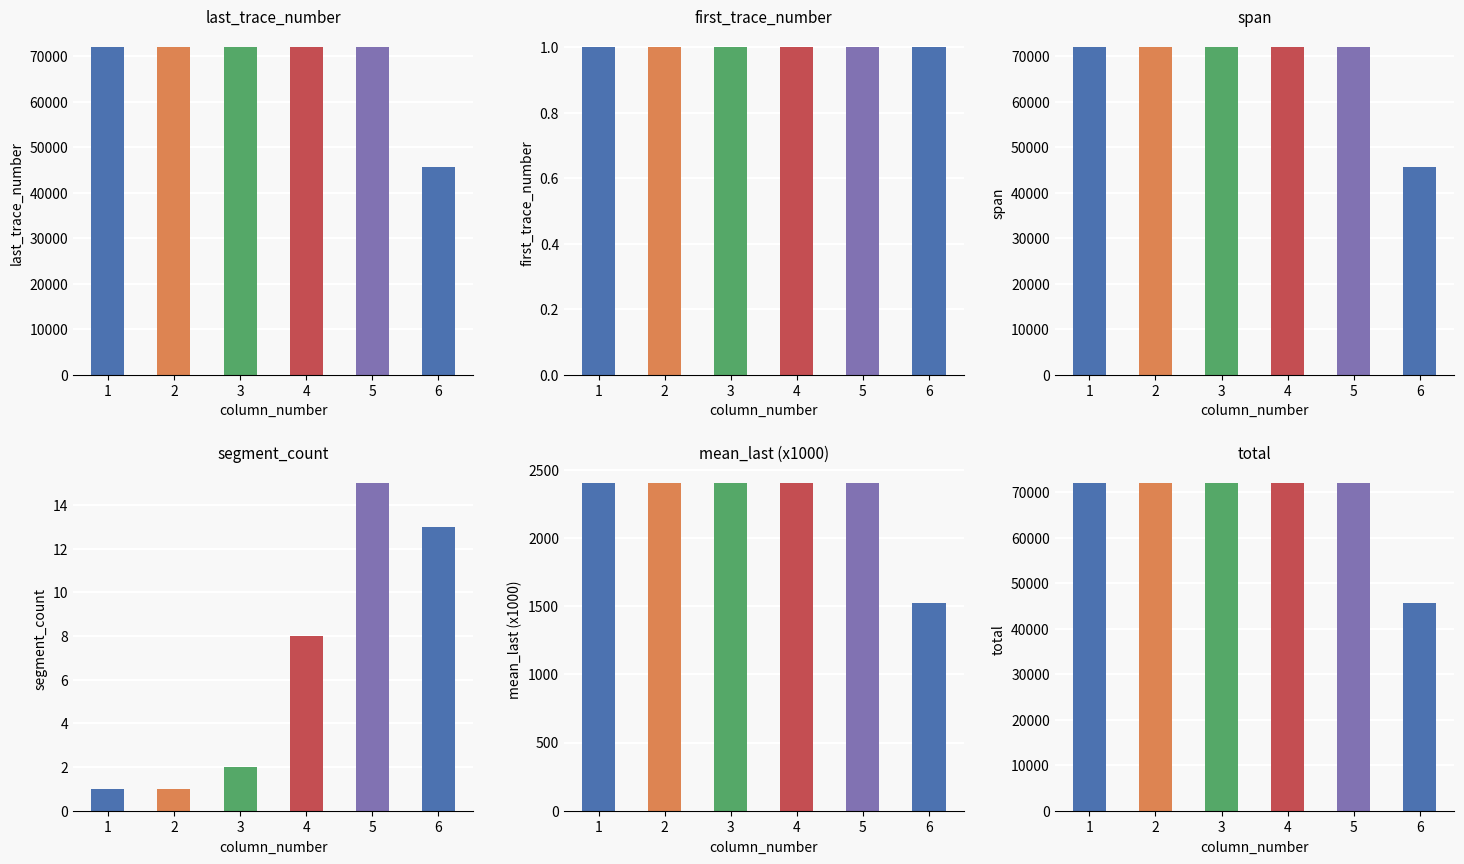

Is it true that total equals 29068.6 at 6?

False